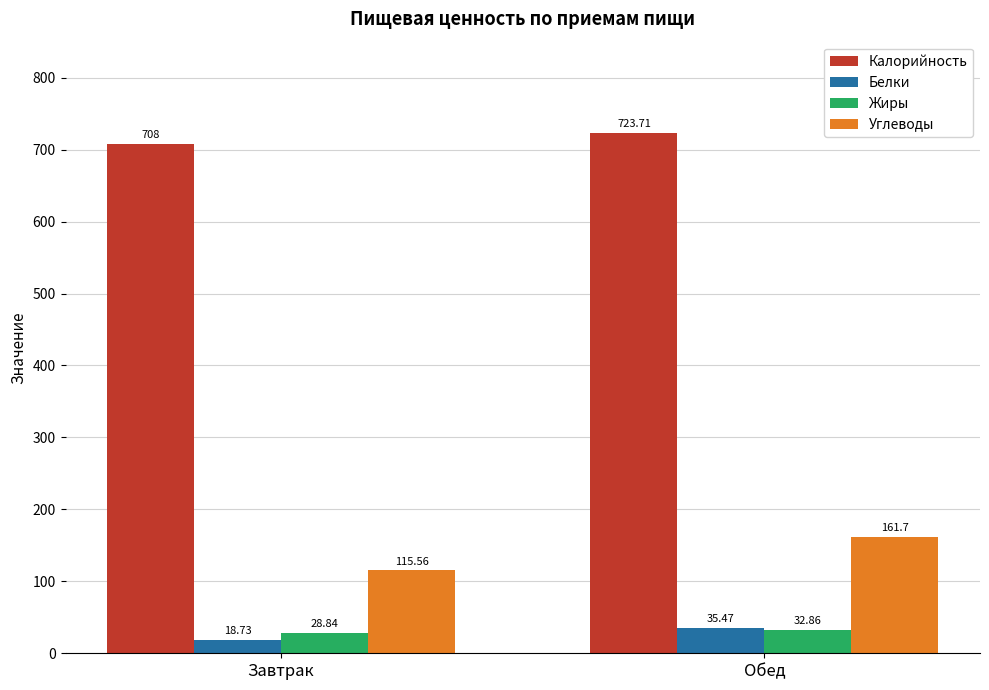

What is the label of the 2nd bar from the right?

Завтрак